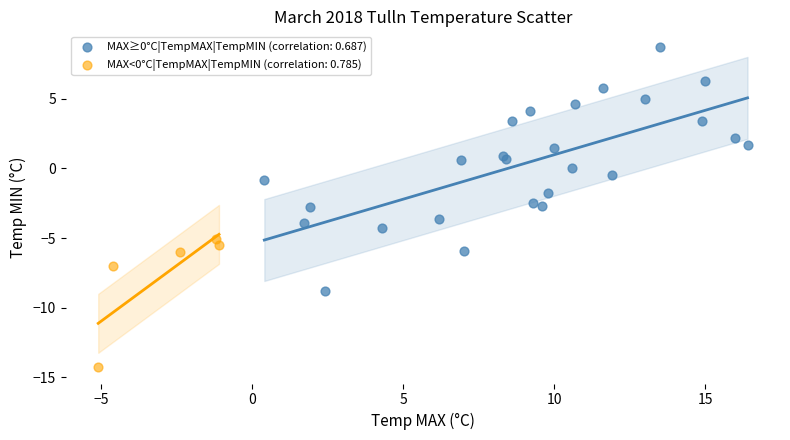

Which series has the widest spread of Y values?

MAX≥0°C|TempMAX|TempMIN (correlation: 0.687)